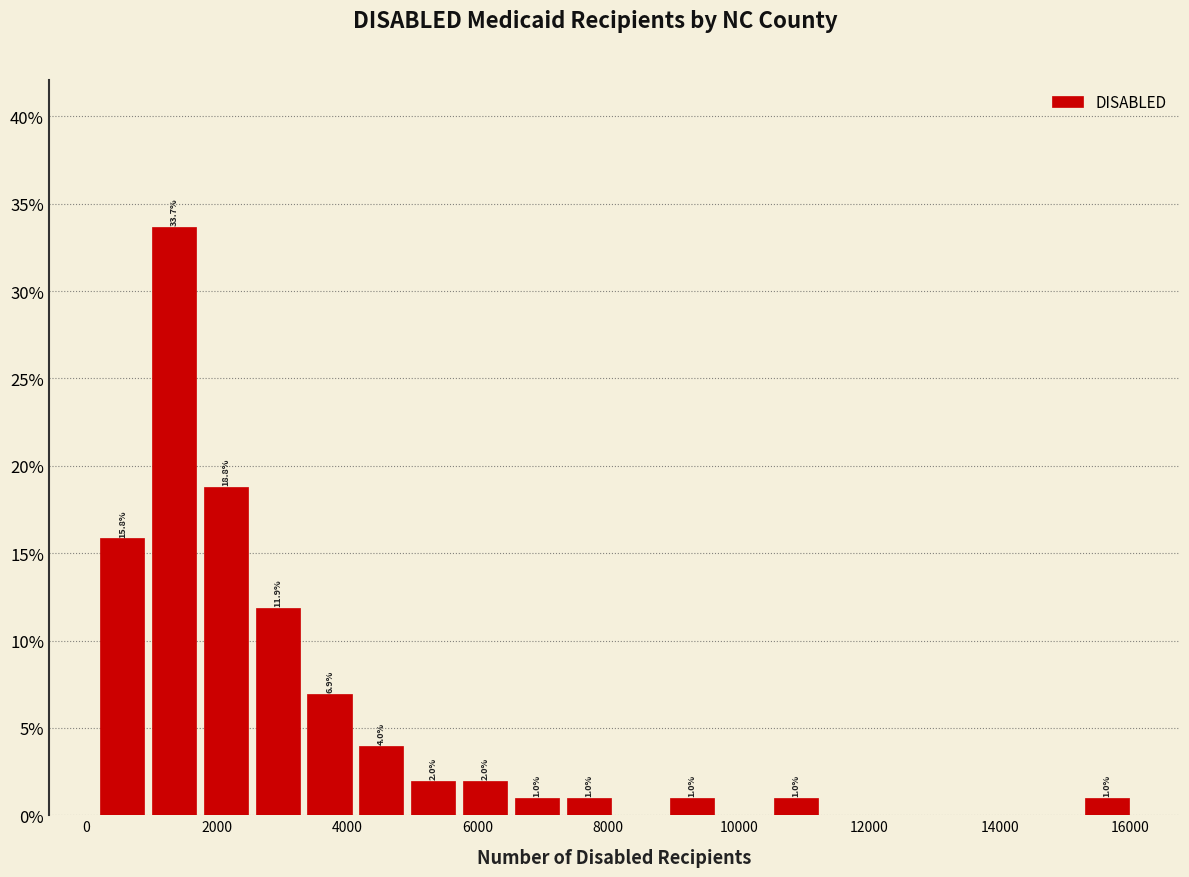

Around what value on the x-axis is the tallest bar? Give the approximate position of its centre, as read against the axis.

1400